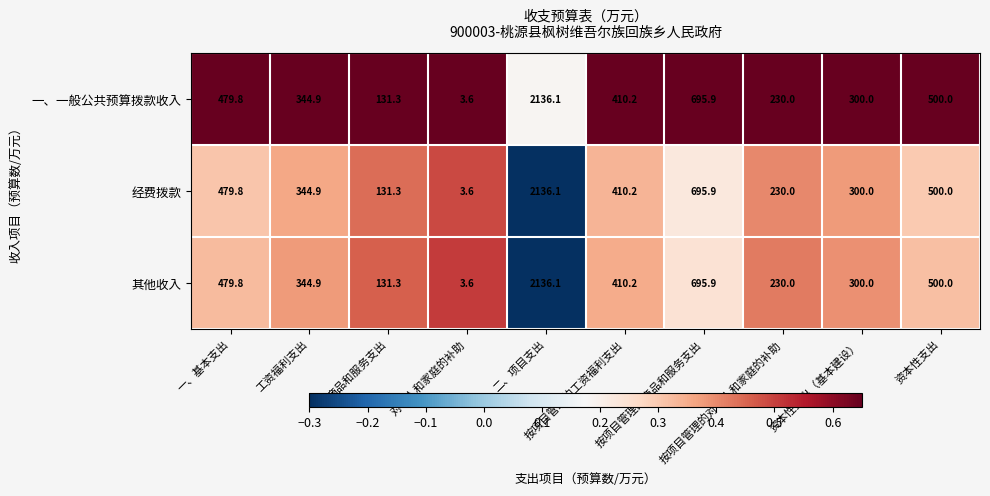

What is the smallest value displayed?

3.6